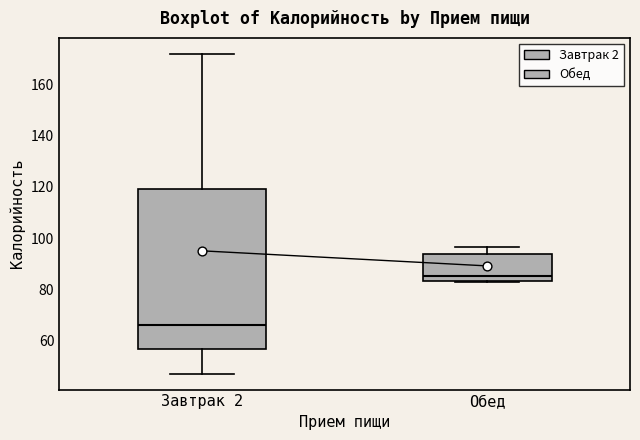

Which box has the highest median line?

Обед